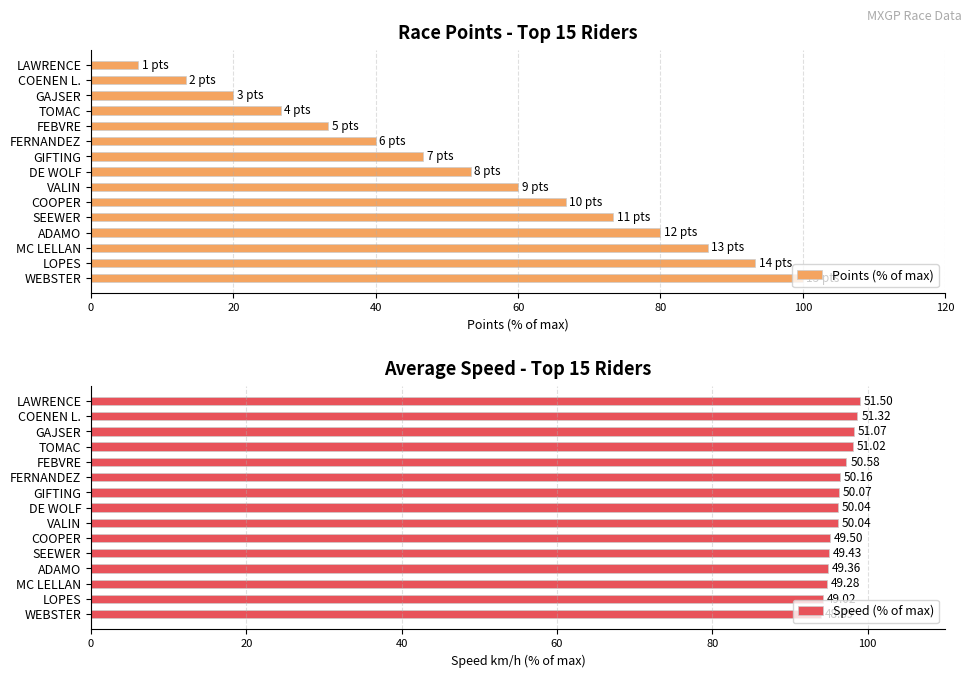

What is the average value of the Points (% of max) series?

53.3